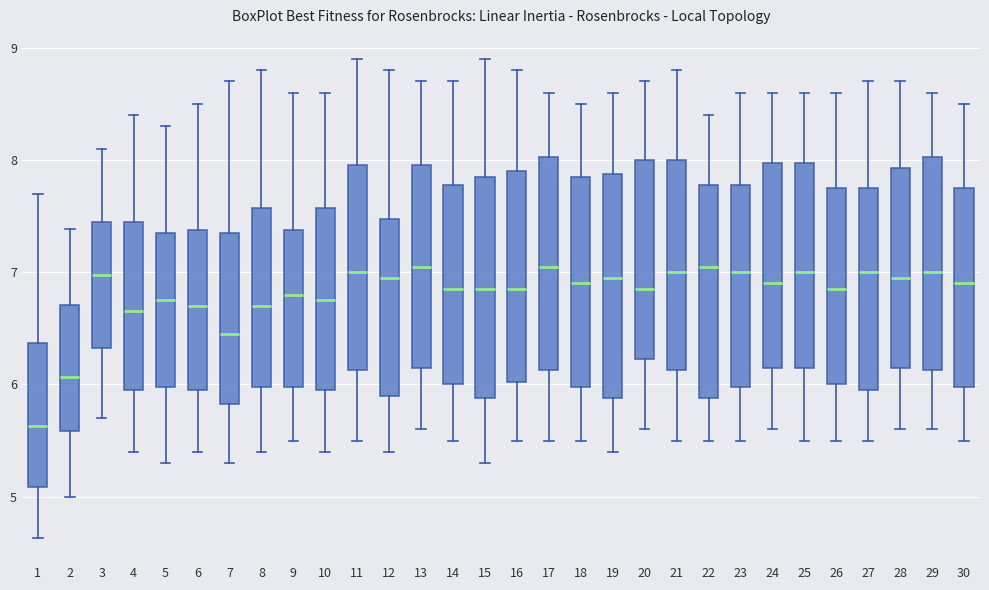

Reading left to right, transcribe this box plot: for each box, give where its median line is, the range the box spans, and where its two whiskers end, as read against the y-axis. The values are not printed on the chart, so give them approximately, as read against the axis.

1: median 5.6, box 5.1 to 6.4, whiskers 4.6 to 7.7
2: median 6.1, box 5.6 to 6.7, whiskers 5.0 to 7.4
3: median 7.0, box 6.3 to 7.4, whiskers 5.7 to 8.1
4: median 6.7, box 6.0 to 7.5, whiskers 5.4 to 8.4
5: median 6.8, box 6.0 to 7.4, whiskers 5.3 to 8.3
6: median 6.7, box 6.0 to 7.4, whiskers 5.4 to 8.5
7: median 6.5, box 5.8 to 7.4, whiskers 5.3 to 8.7
8: median 6.7, box 6.0 to 7.6, whiskers 5.4 to 8.8
9: median 6.8, box 6.0 to 7.4, whiskers 5.5 to 8.6
10: median 6.8, box 6.0 to 7.6, whiskers 5.4 to 8.6
11: median 7.0, box 6.1 to 8.0, whiskers 5.5 to 8.9
12: median 7.0, box 5.9 to 7.5, whiskers 5.4 to 8.8
13: median 7.1, box 6.2 to 8.0, whiskers 5.6 to 8.7
14: median 6.9, box 6.0 to 7.8, whiskers 5.5 to 8.7
15: median 6.9, box 5.9 to 7.9, whiskers 5.3 to 8.9
16: median 6.9, box 6.0 to 7.9, whiskers 5.5 to 8.8
17: median 7.1, box 6.1 to 8.0, whiskers 5.5 to 8.6
18: median 6.9, box 6.0 to 7.9, whiskers 5.5 to 8.5
19: median 7.0, box 5.9 to 7.9, whiskers 5.4 to 8.6
20: median 6.9, box 6.2 to 8.0, whiskers 5.6 to 8.7
21: median 7.0, box 6.1 to 8.0, whiskers 5.5 to 8.8
22: median 7.1, box 5.9 to 7.8, whiskers 5.5 to 8.4
23: median 7.0, box 6.0 to 7.8, whiskers 5.5 to 8.6
24: median 6.9, box 6.2 to 8.0, whiskers 5.6 to 8.6
25: median 7.0, box 6.2 to 8.0, whiskers 5.5 to 8.6
26: median 6.9, box 6.0 to 7.8, whiskers 5.5 to 8.6
27: median 7.0, box 6.0 to 7.8, whiskers 5.5 to 8.7
28: median 7.0, box 6.2 to 7.9, whiskers 5.6 to 8.7
29: median 7.0, box 6.1 to 8.0, whiskers 5.6 to 8.6
30: median 6.9, box 6.0 to 7.8, whiskers 5.5 to 8.5